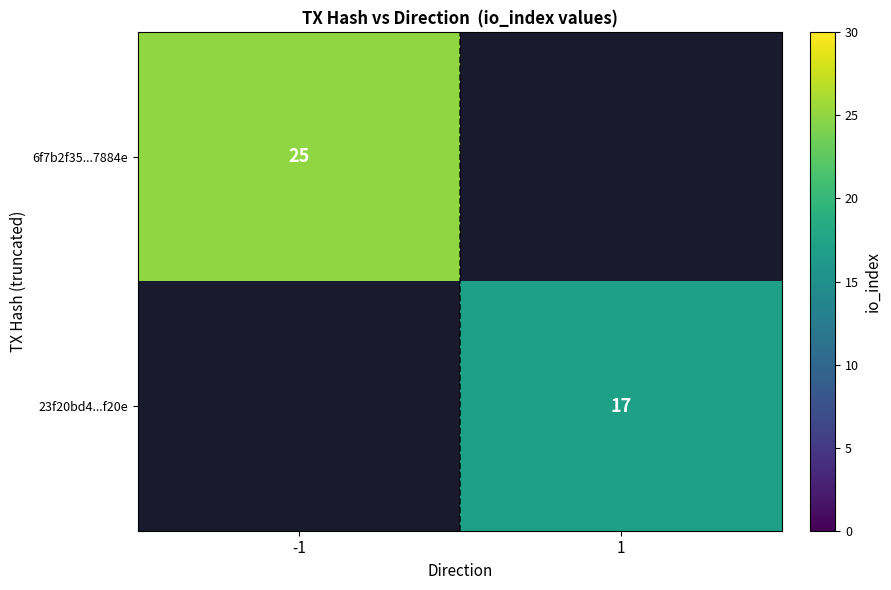

Is it true that 6f7b2f35...7884e equals 36 at -1?

False